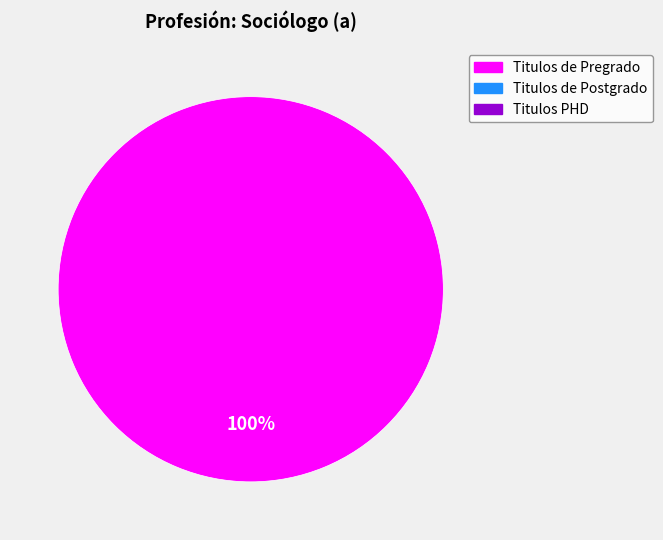

How many slices are in this pie chart?

1